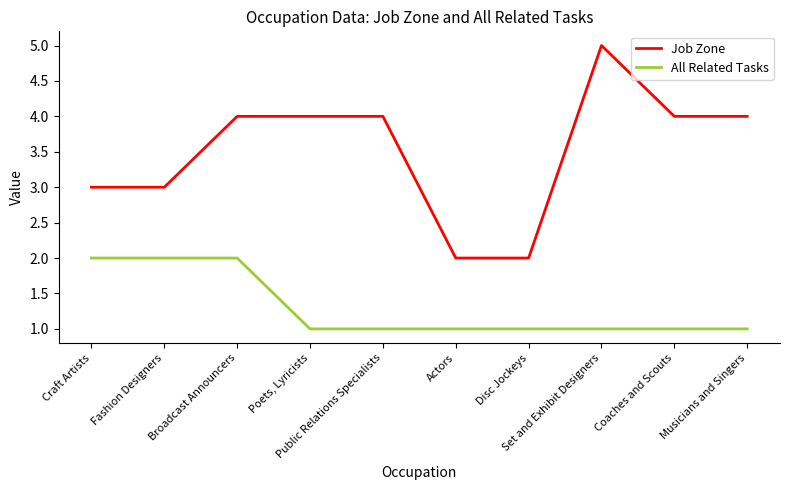

What is the maximum value for Job Zone?

5